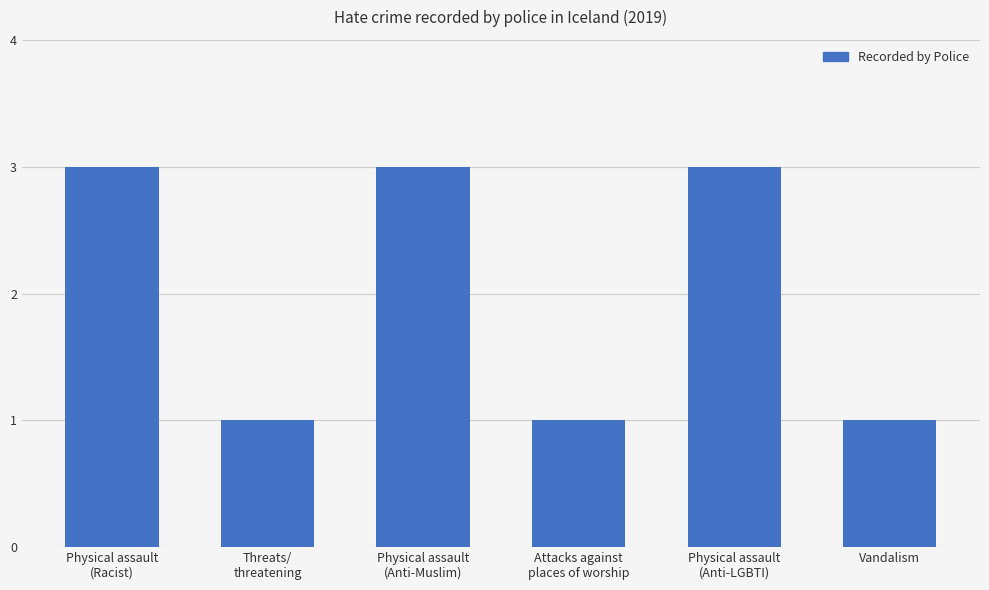

What is the average value?

2